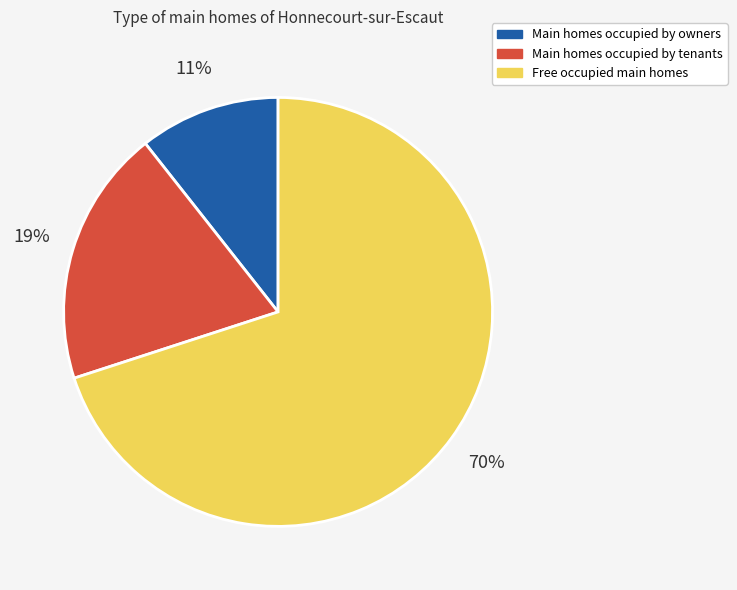

Which category has the smallest portion of the pie?

Main homes occupied by owners